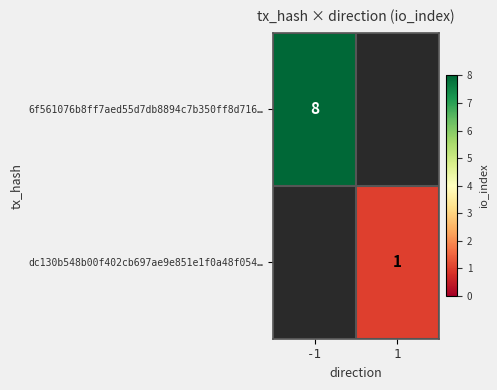

Rank the series at -1 from lowest to highest value.

6f561076b8ff7aed55d7db8894c7b350ff8d716…, dc130b548b00f402cb697ae9e851e1f0a48f054…